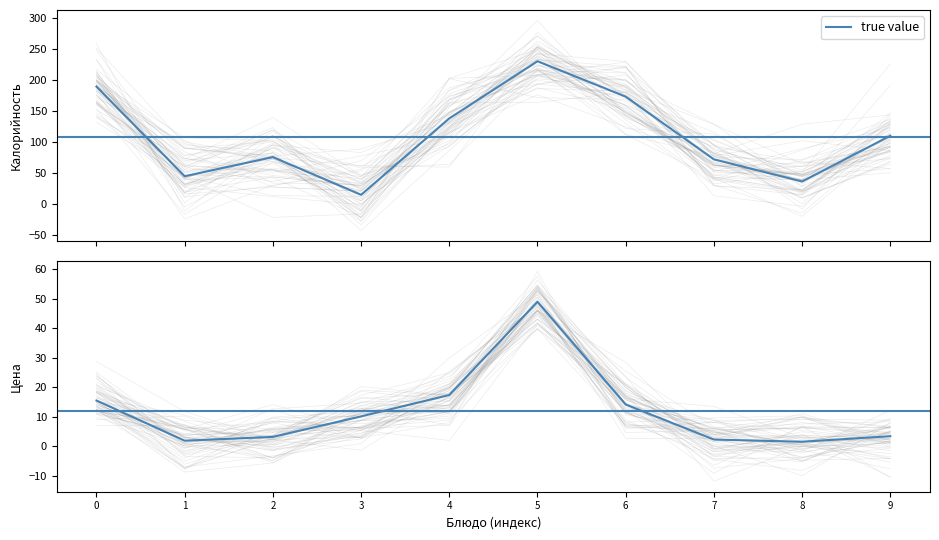

How many data points are less than 10?

5